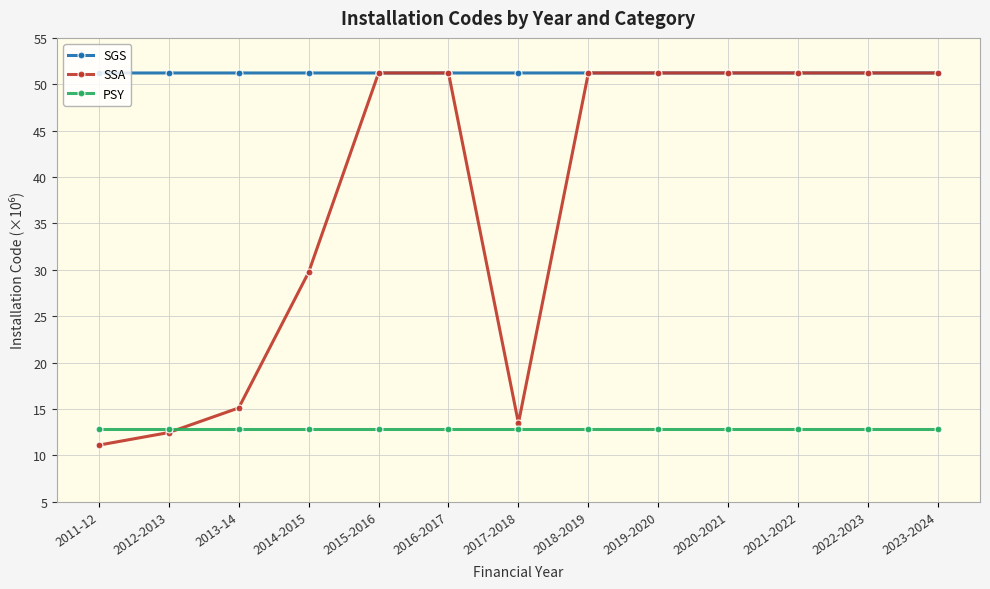

What is the maximum value for PSY?

12.8